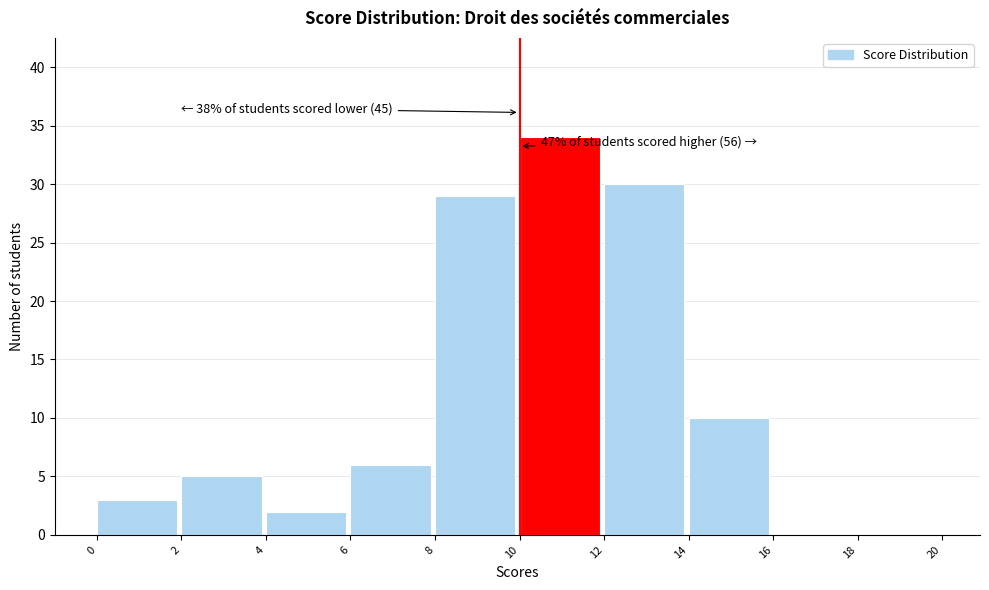

Over which range of the x-axis is the bar tallest?

10 to 12